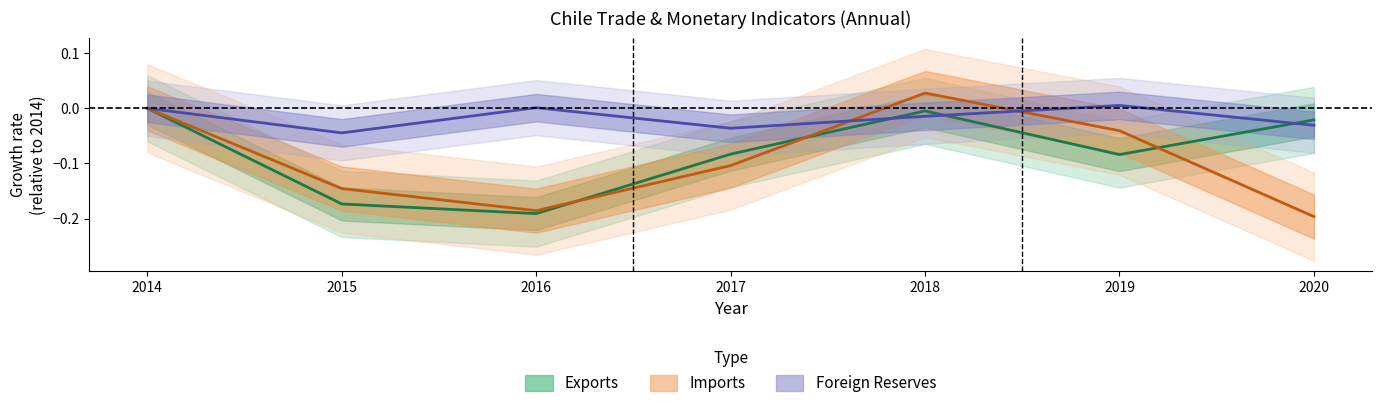

How many data points in Imports (Estimate based on partial data) are less than 0?

5